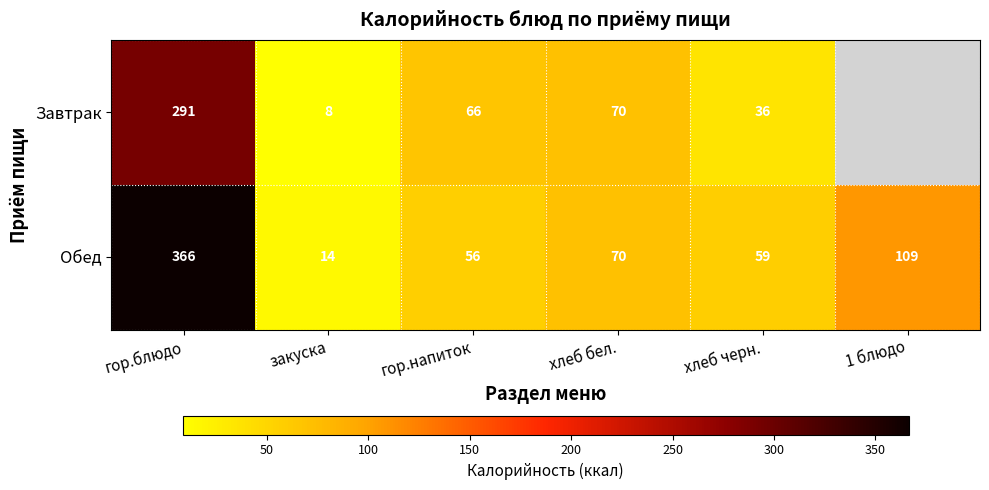

The Обед series shows 70 at хлеб бел.. True or false?

True